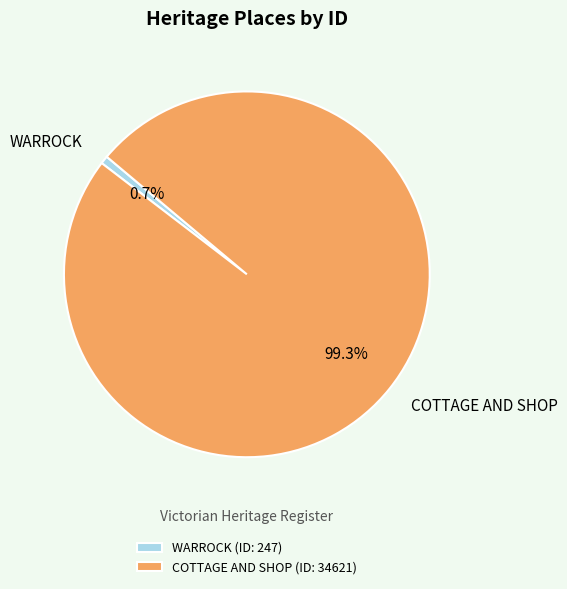

Is there any slice that represents more than half of the pie?

Yes